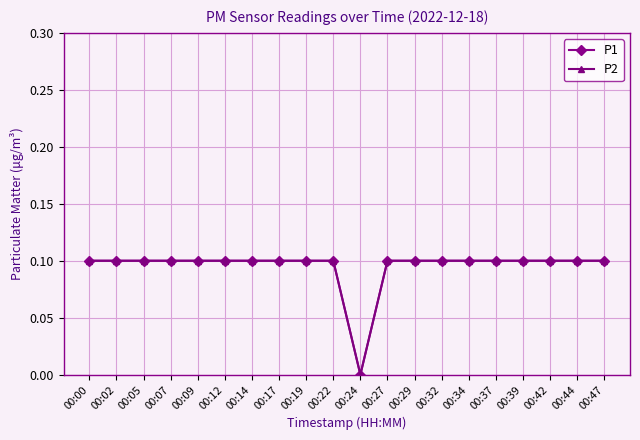

Does the chart have visible grid lines?

Yes